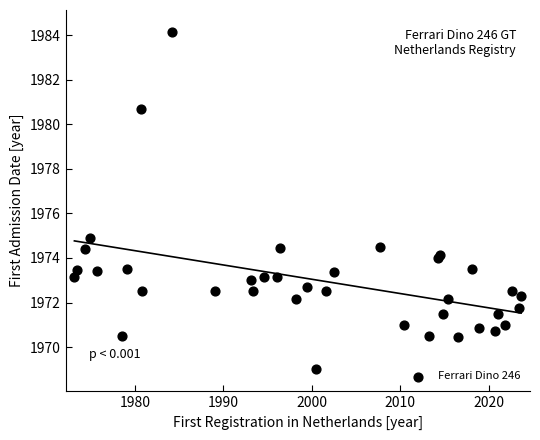

What Y value in the scatter plot is closest to 1976?

1974.9